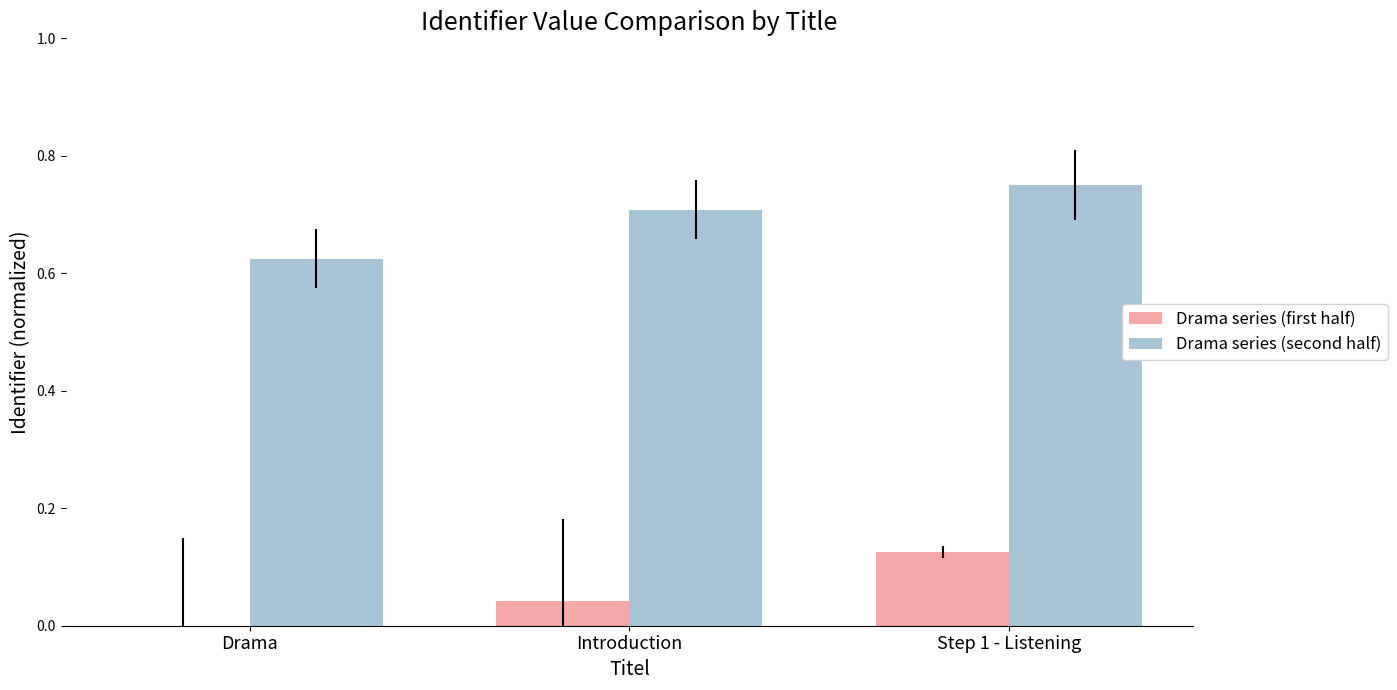

Count the Drama series (second half) values in the range 0 to 1.

3